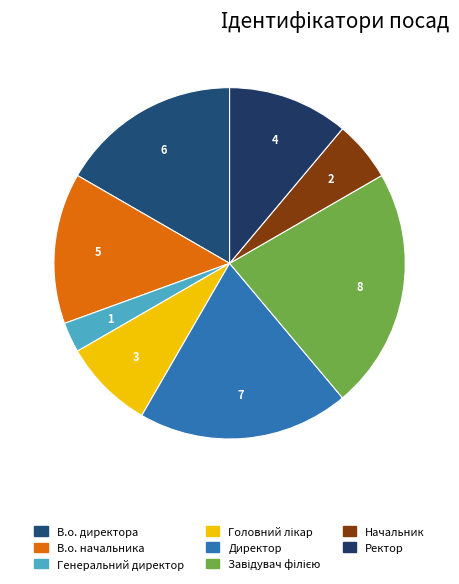

Which slice is the smallest?

Генеральний директор